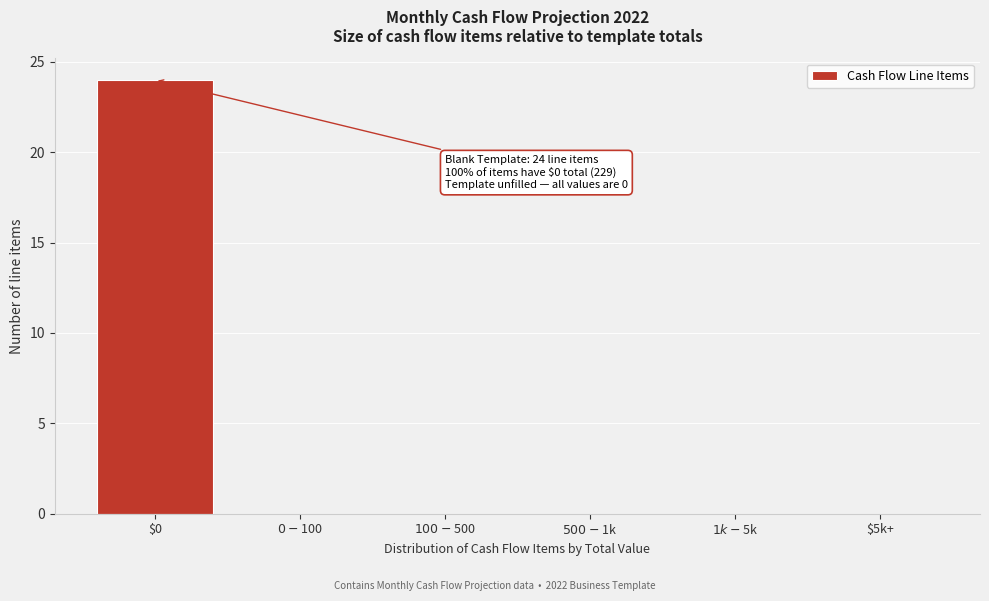

Is it true that the value at $0 is 42?

False